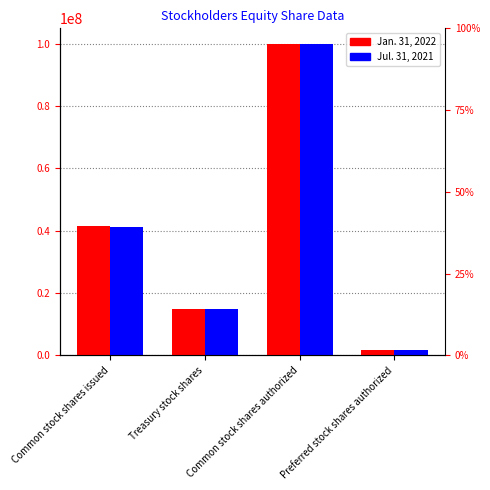

What is the difference between the Jul. 31, 2021 values at Preferred stock shares authorized and Common stock shares issued?

39406812